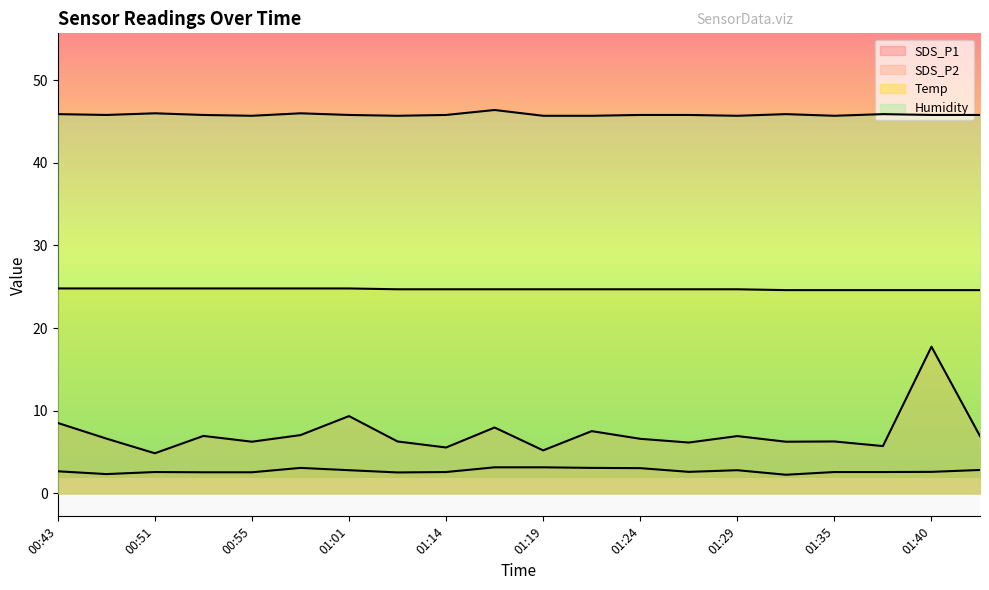

True or false: Humidity and Temp cross at least once.

False